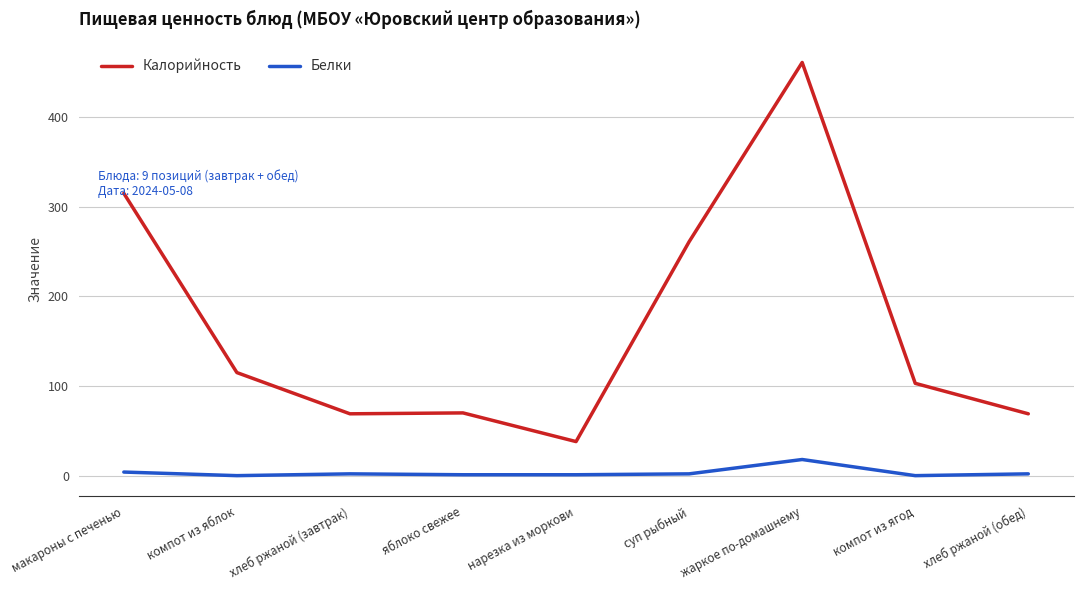

At which label is Калорийность closest to 249?

суп рыбный